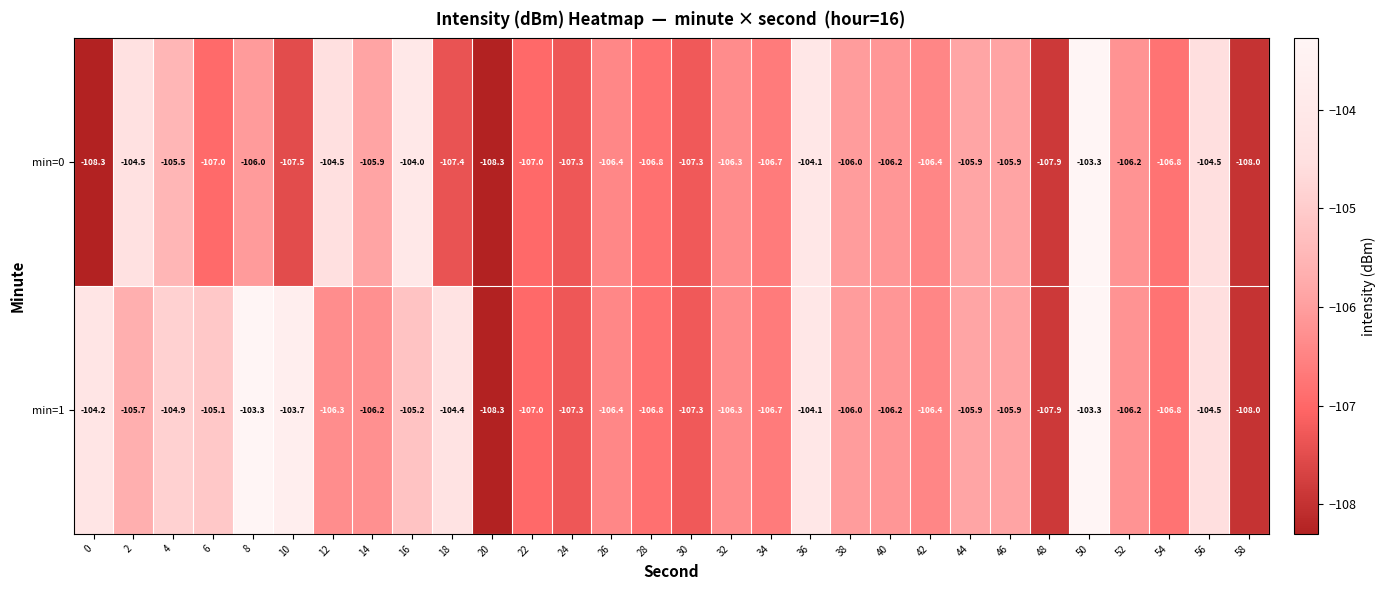

What is the difference between the min=0 values at 4 and 6?

1.5